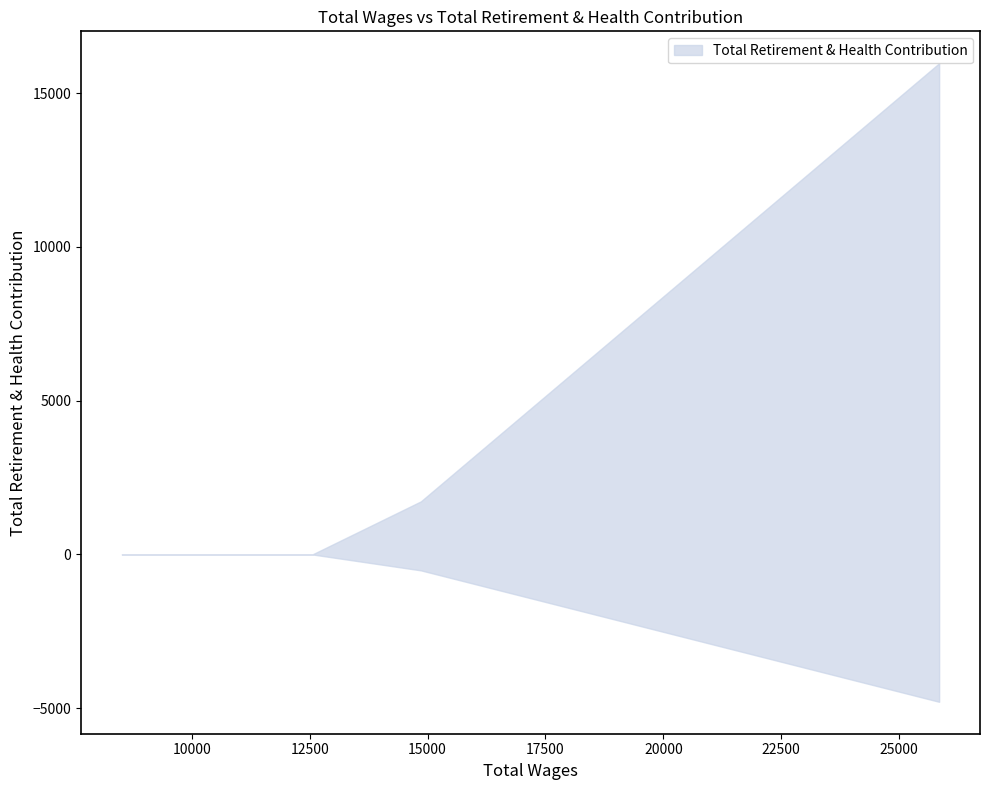

Does the chart display data point markers on the line(s)?

No